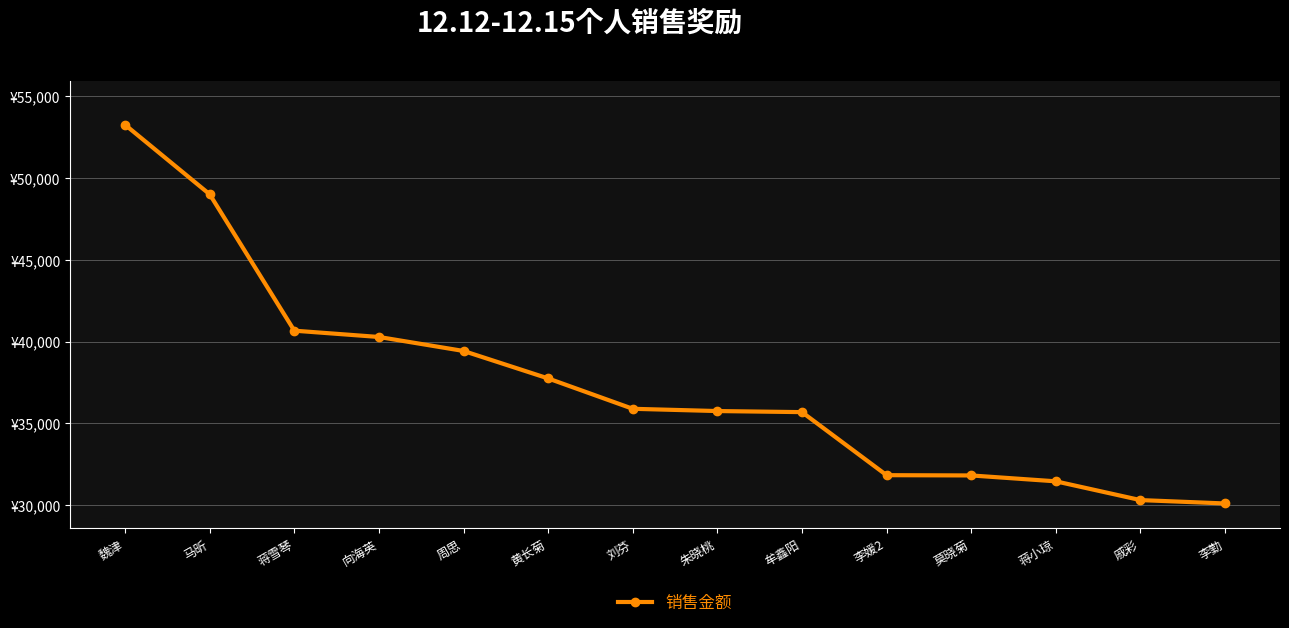

What value does the data have at 蒋雪琴?

40662.6